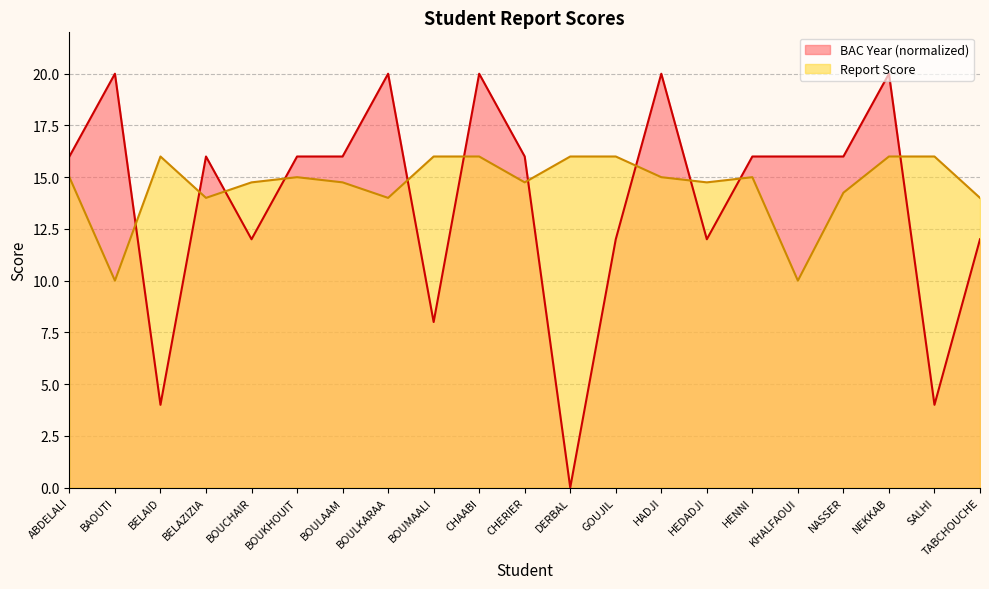

What value does the Report Score series have at NASSER?

14.2